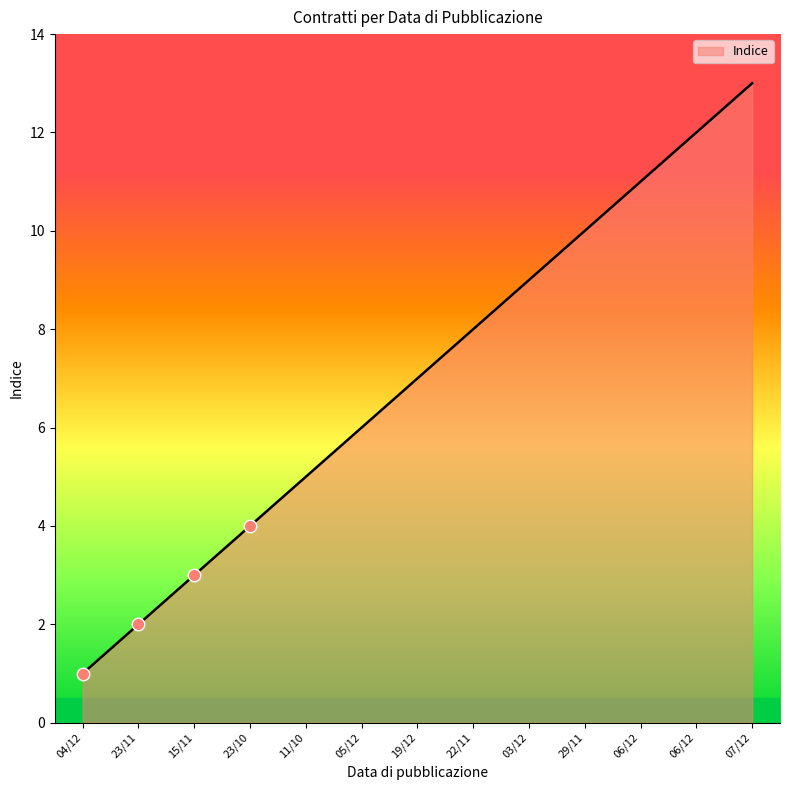

How many lines are shown in the chart?

1